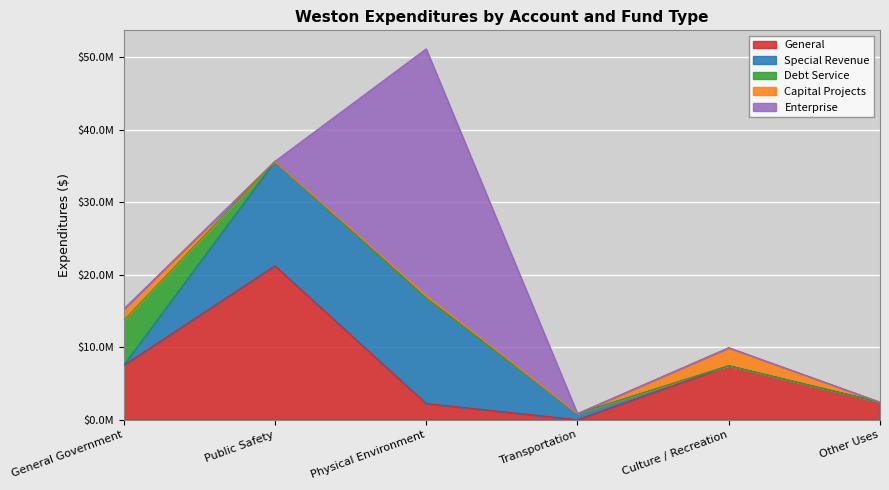

Which series changed the most between General Government and Other Uses?

Debt Service